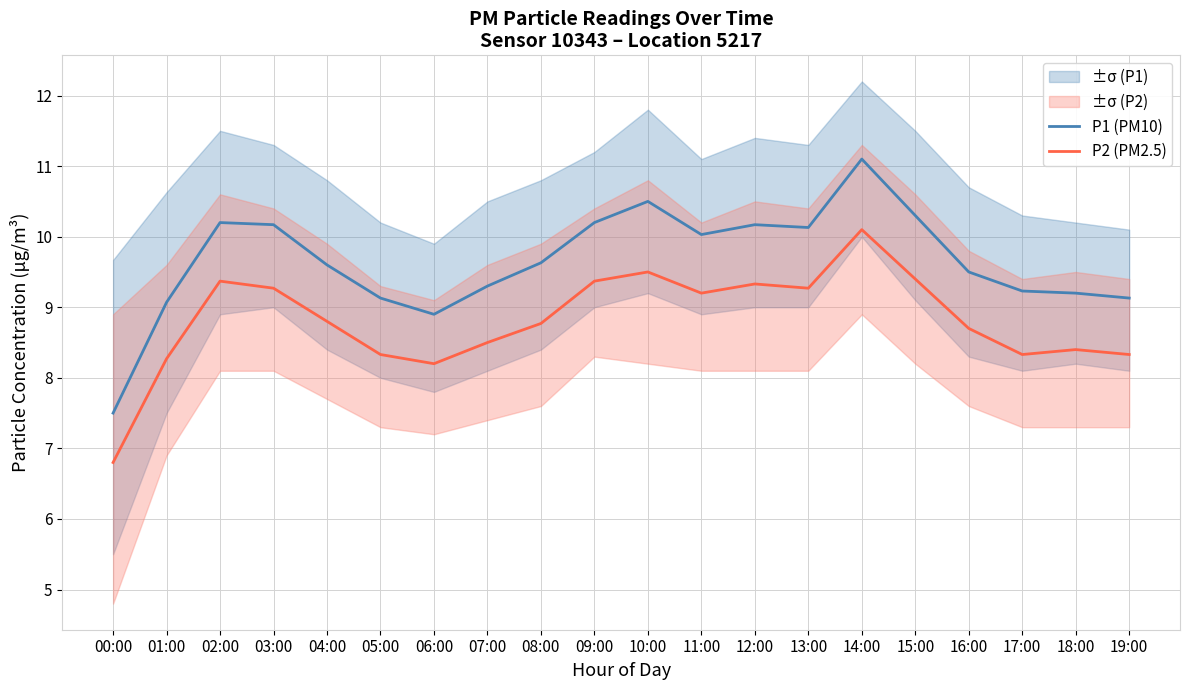

True or false: P1 (PM10) and P2 (PM2.5) cross at least once.

False